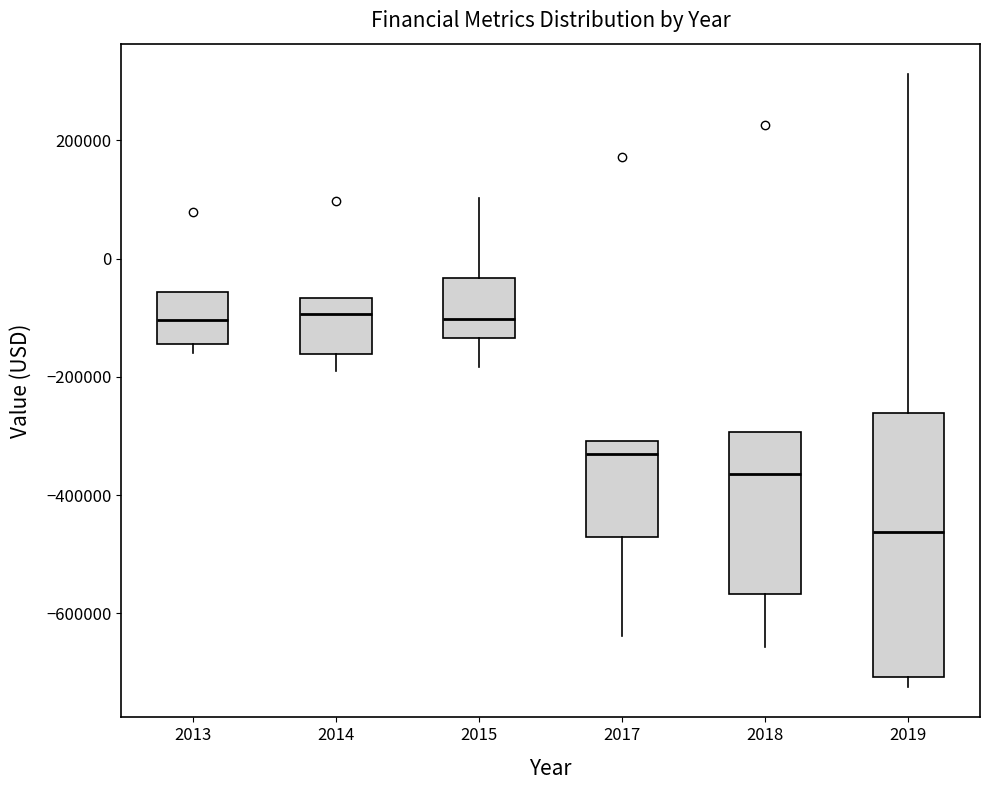

Reading left to right, transcribe this box plot: for each box, give where its median line is, the range the box spans, and where its two whiskers end, as read against the y-axis. The values are not printed on the chart, so give them approximately, as read against the axis.

2013: median -100000, box -140000 to -60000, whiskers -160000 to -60000
2014: median -100000, box -160000 to -60000, whiskers -180000 to -60000
2015: median -100000, box -140000 to -40000, whiskers -180000 to 100000
2017: median -340000, box -480000 to -300000, whiskers -640000 to -300000
2018: median -360000, box -560000 to -300000, whiskers -660000 to -300000
2019: median -460000, box -700000 to -260000, whiskers -720000 to 320000